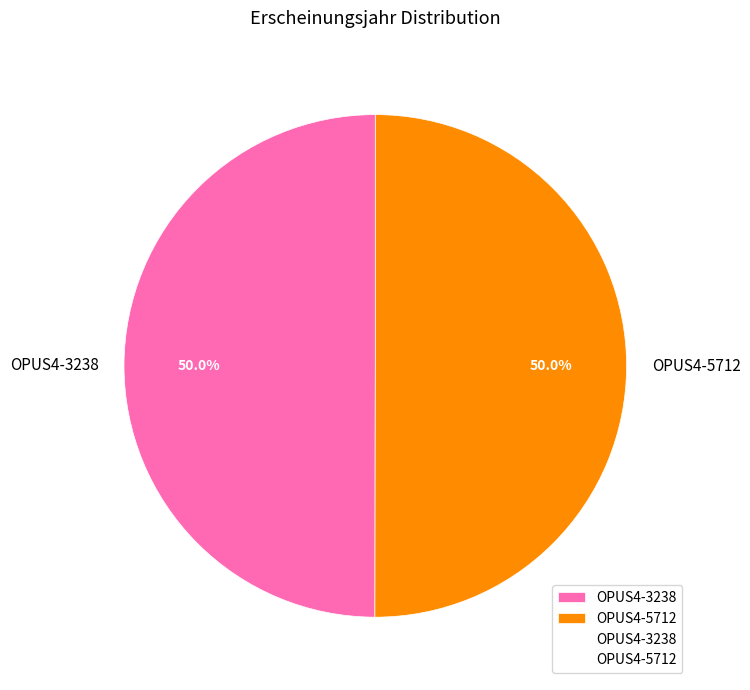

What is the ratio of the value at OPUS4-5712 to the value at OPUS4-3238?

1.0